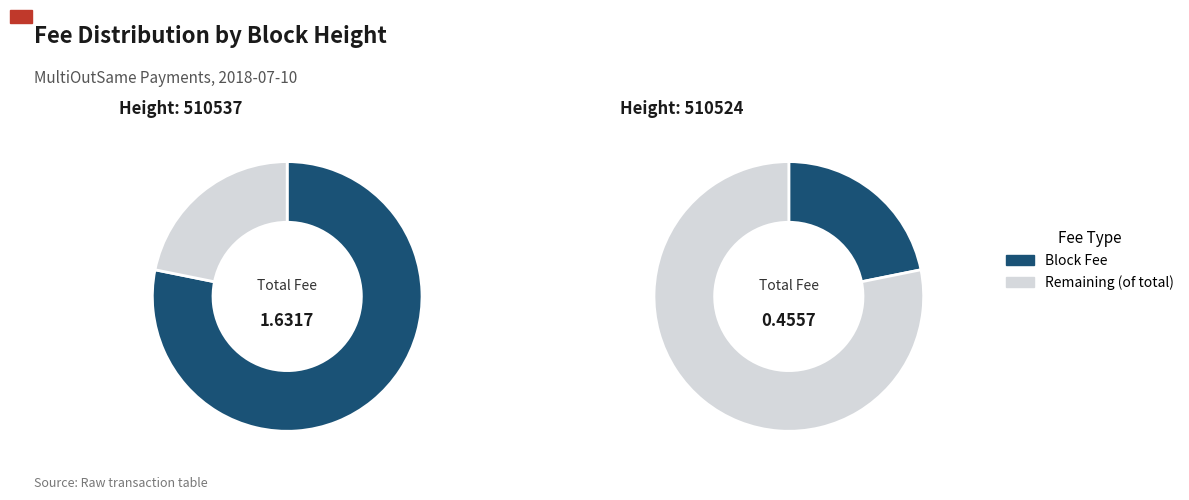

Rank the categories by value from highest to lowest.

510537, 510524